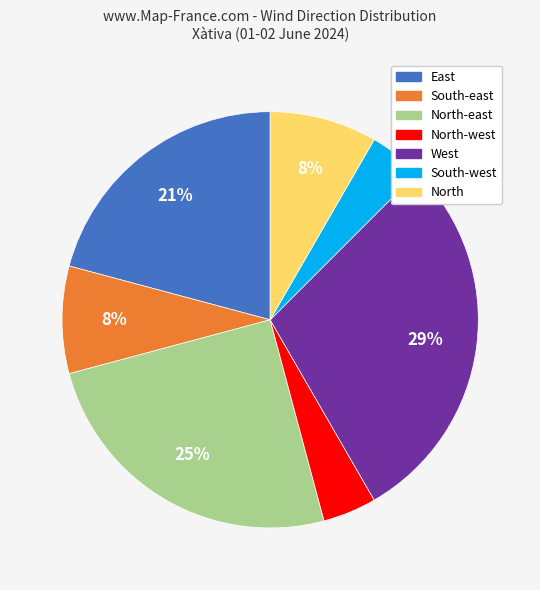

To the nearest percent, what is the difference between the largest and smallest slice percentages?

25%